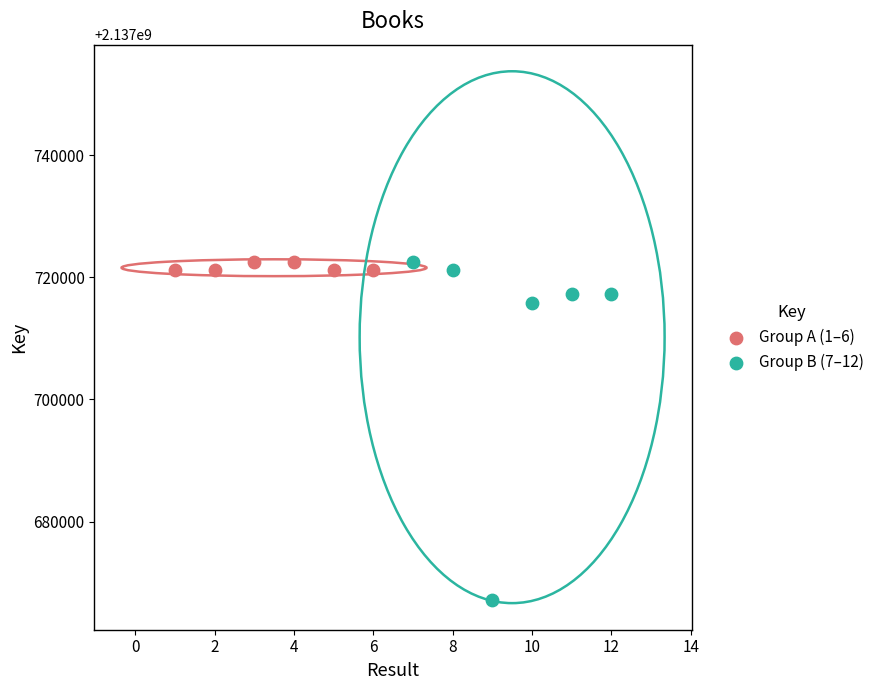

Which series has the largest Y range (max minus min)?

Group B (7–12)